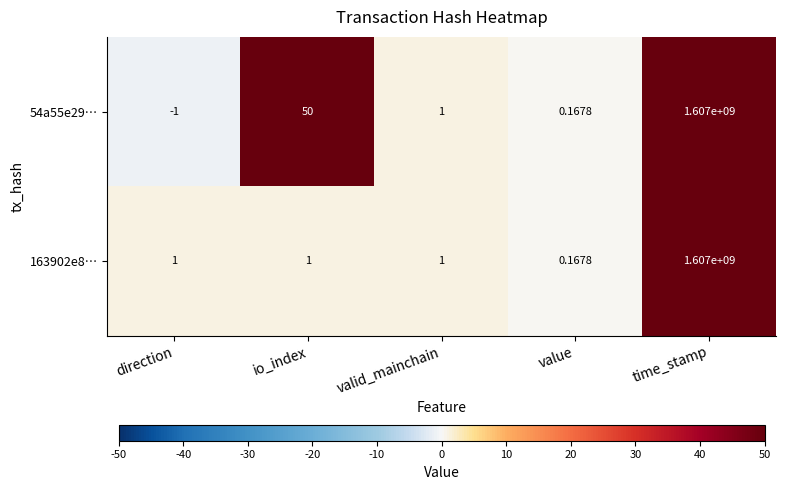

At which category is the sum across all series the highest?

time_stamp